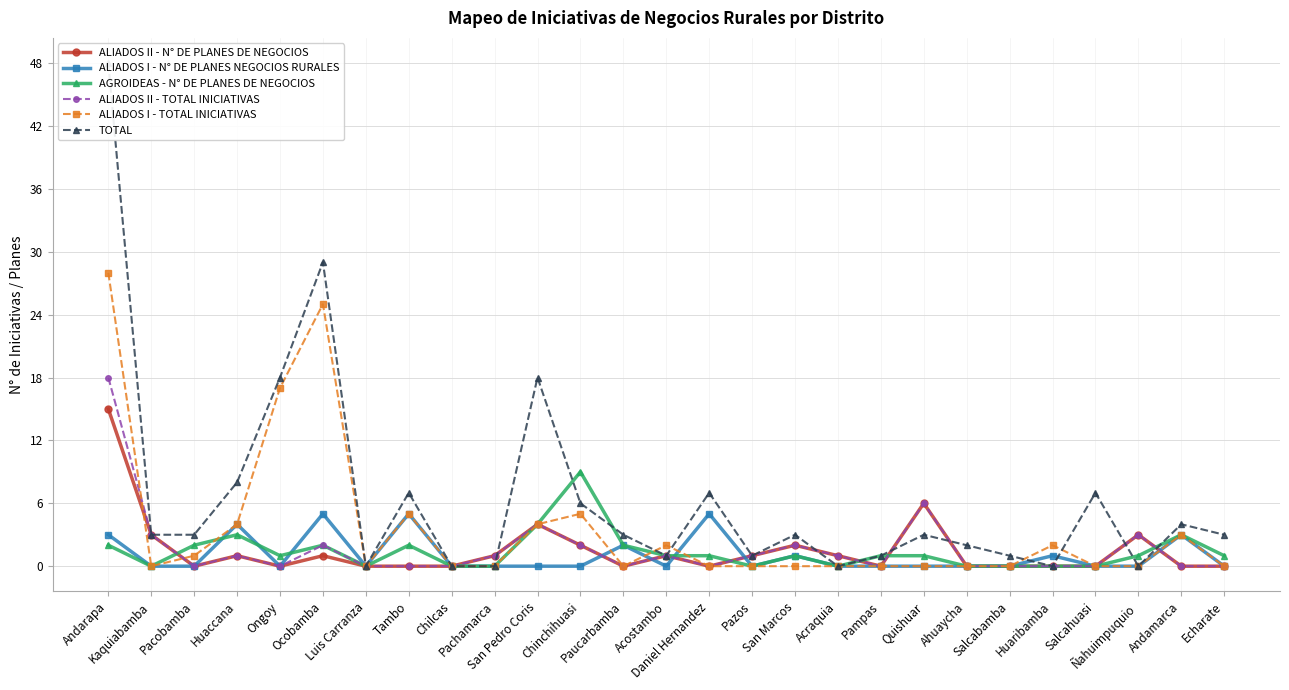

How many positive values does the ALIADOS II - N° DE PLANES DE NEGOCIOS series have?

13